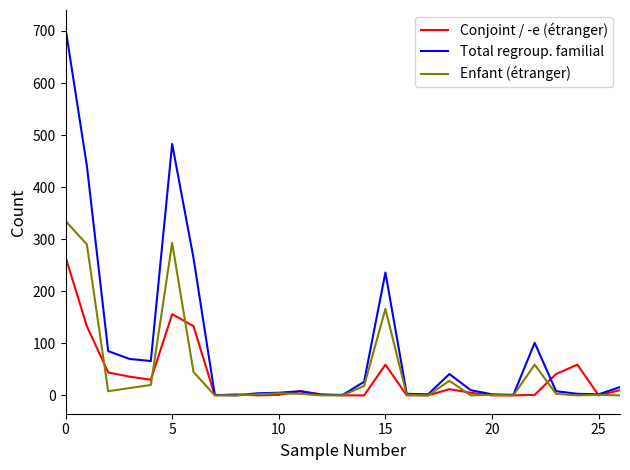

List the series in order of their peak value, lowest first.

Conjoint / -e (étranger), Enfant (étranger), Total regroup. familial